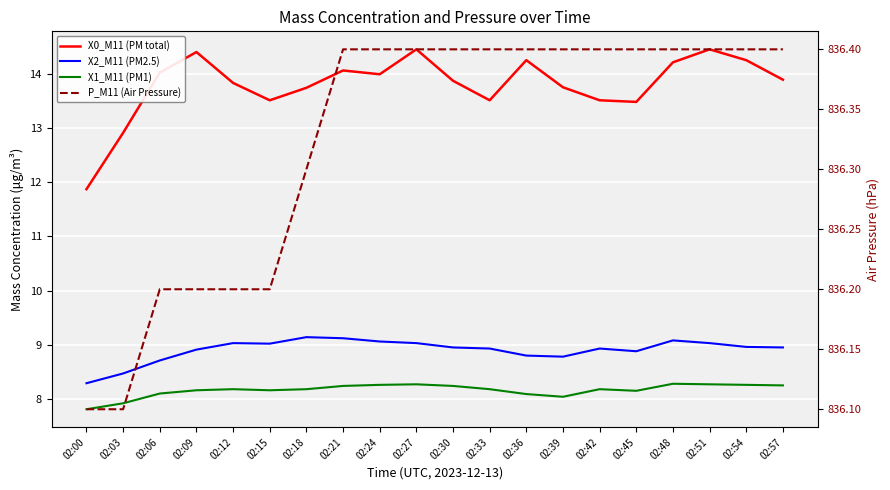

What is the sum of all X0_M11 (PM total) values?

275.9